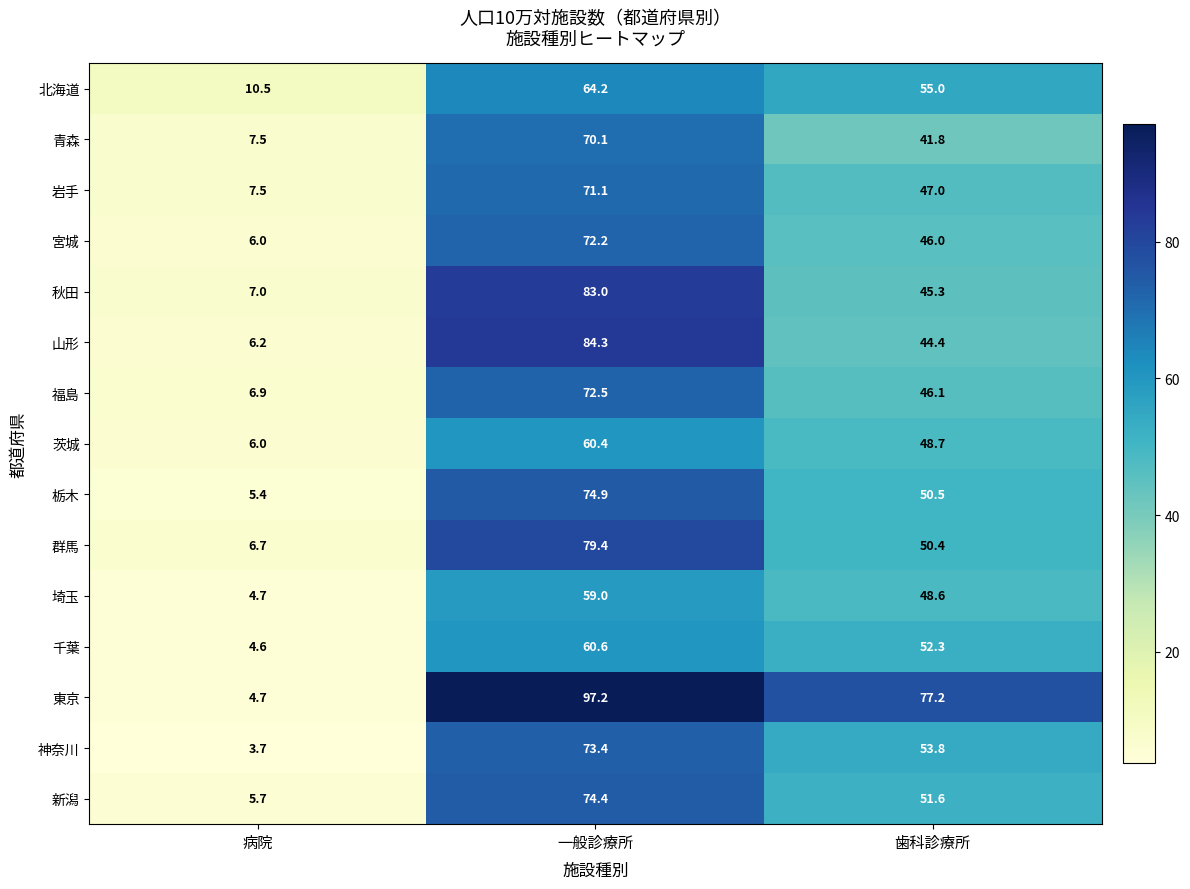

The value of 埼玉 at 病院 is 4.7. True or false?

True